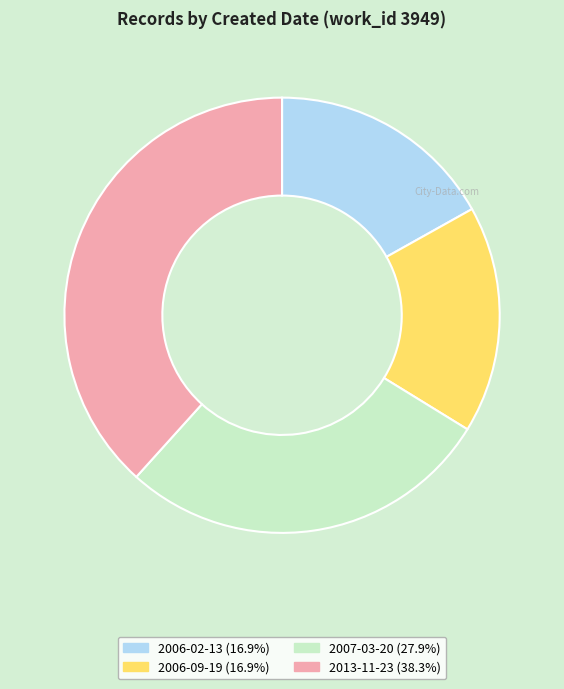

Is the sum of 2007-03-20 and 2006-02-13 greater than half?

No